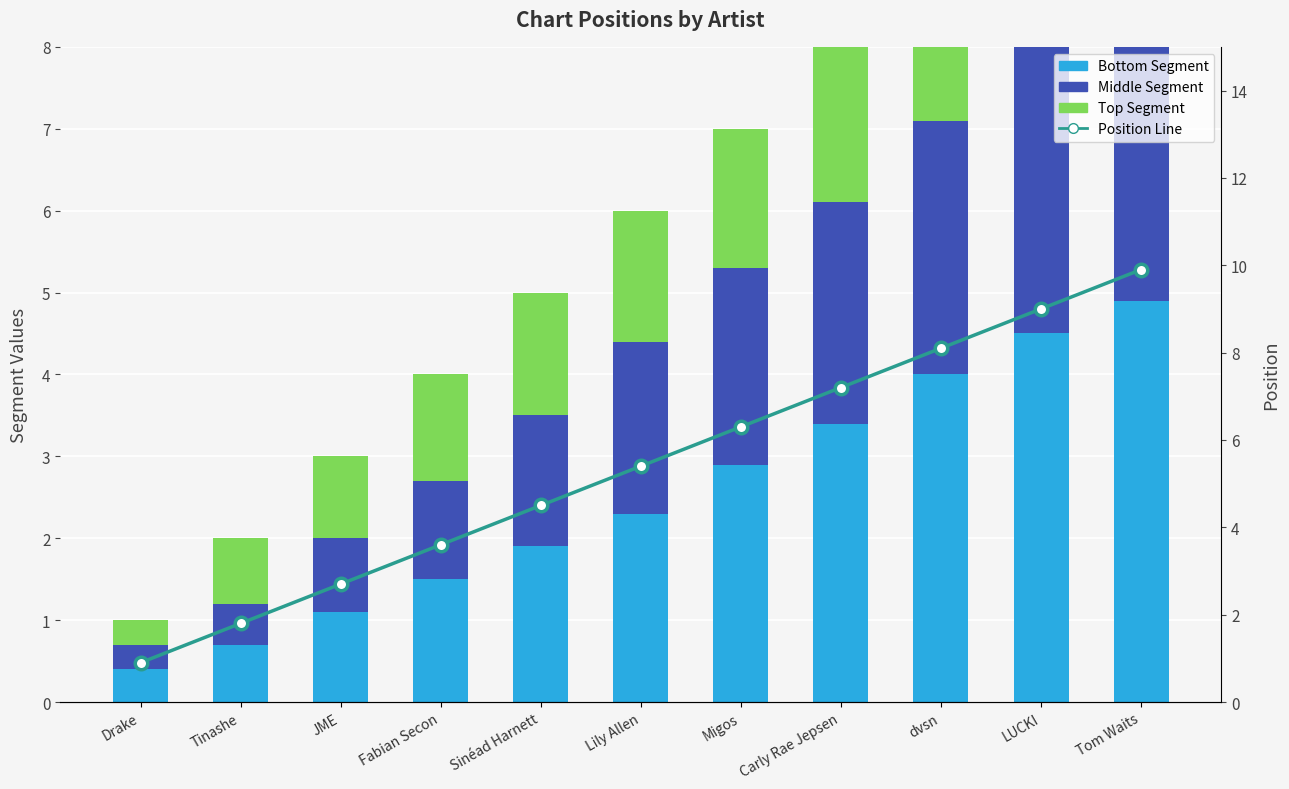

Read the Position Line value at Tom Waits.

9.9